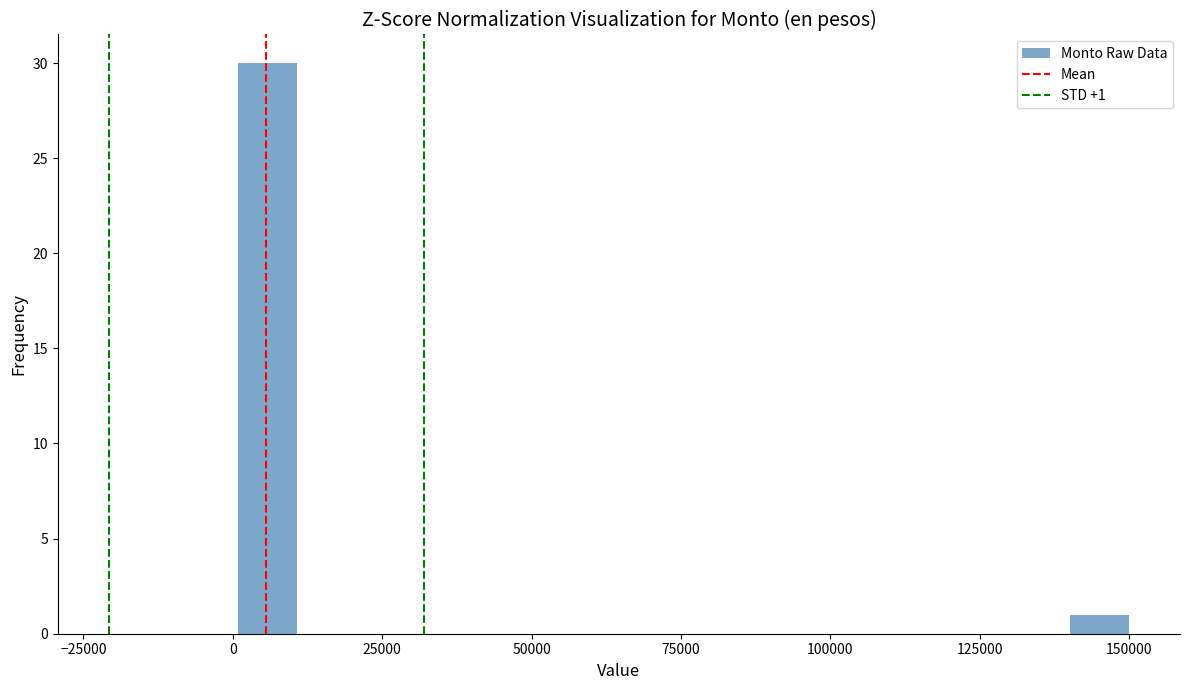

Around what value on the x-axis is the tallest bar? Give the approximate position of its centre, as read against the axis.

5000